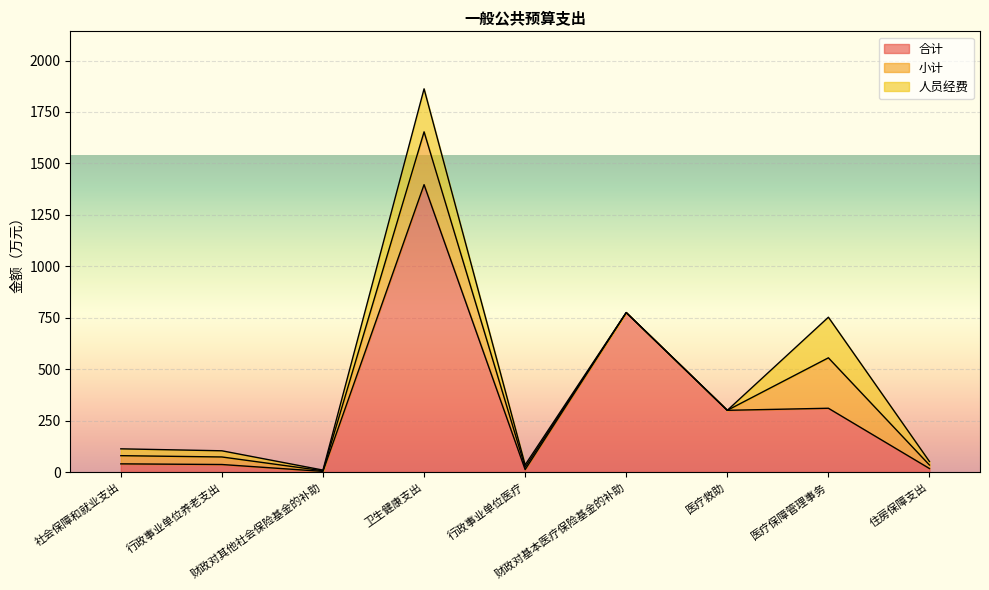

Is the value of 人员经费 at 住房保障支出 greater than the value of 合计 at 医疗保障管理事务?

No